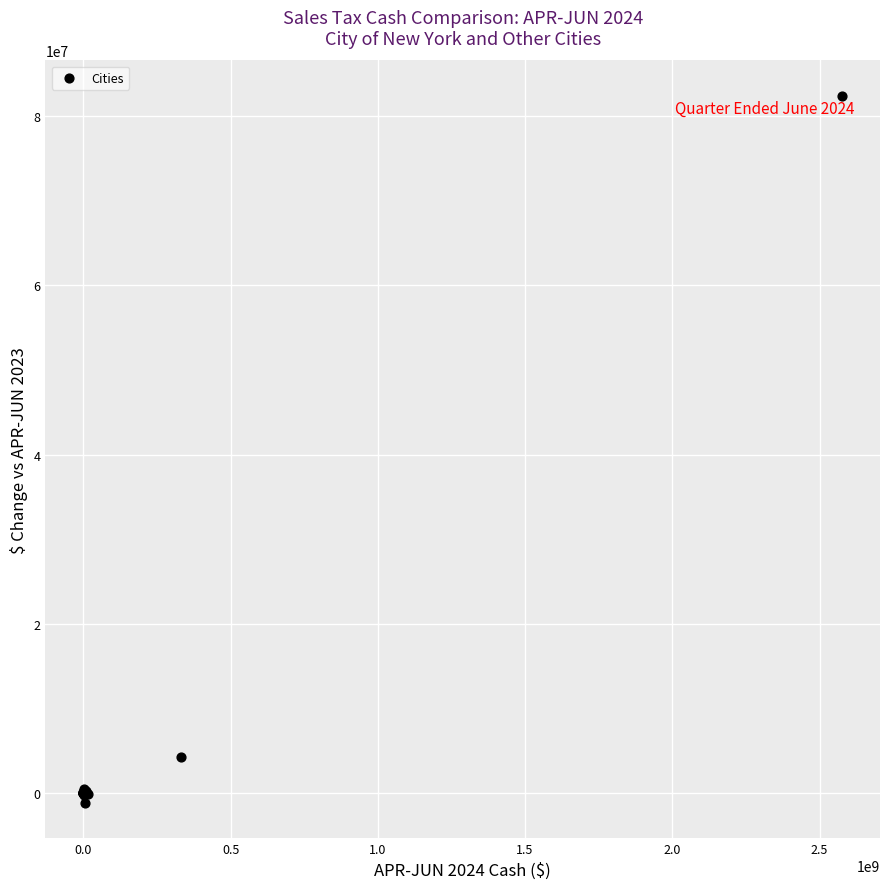

What Y value in the scatter plot is closest to 40625199?

4313880.2